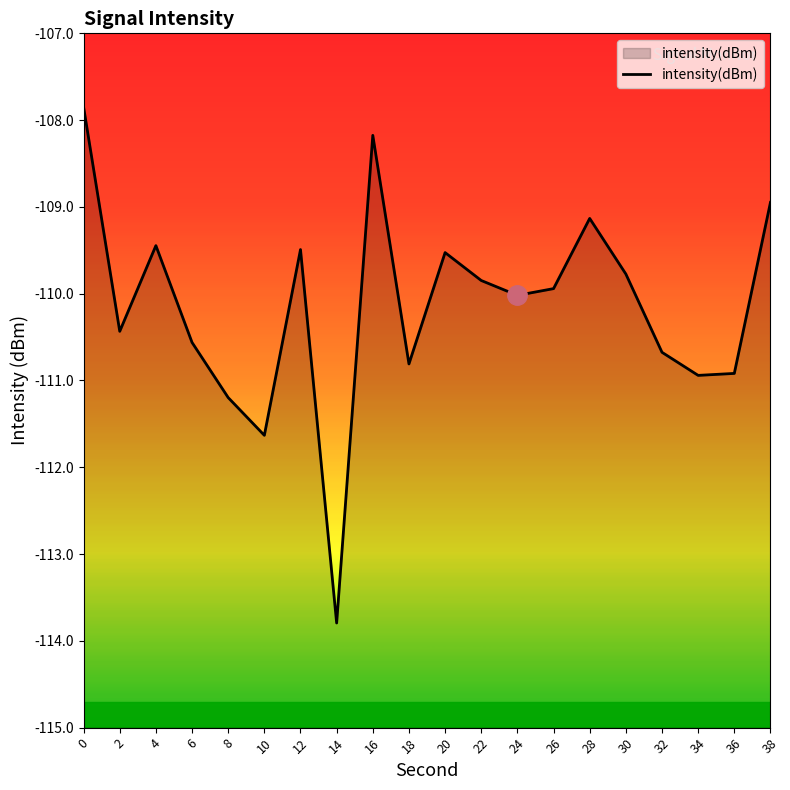

Reading left to right, extract all data points from this chart.

-107.9	-110.4	-109.4	-110.6	-111.2	-111.6	-109.5	-113.8	-108.2	-110.8	-109.5	-109.8	-110.0	-109.9	-109.1	-109.8	-110.7	-110.9	-110.9	-108.9